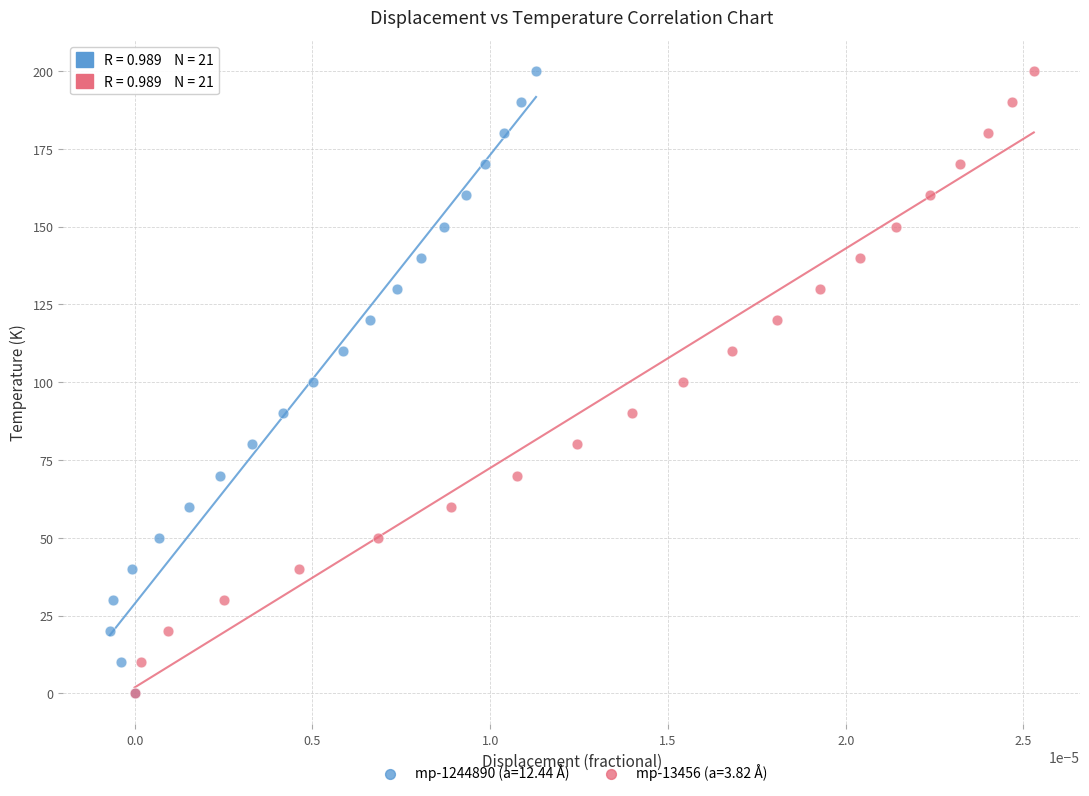

What are all the series names shown in the legend?

mp-1244890 (a=12.44 Å), mp-13456 (a=3.82 Å)